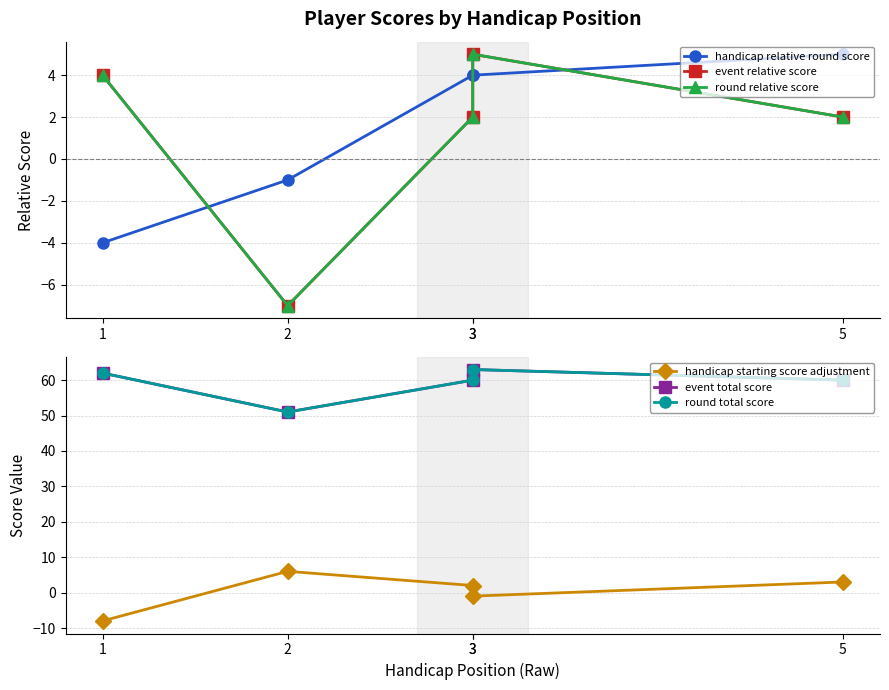

How many interior local valleys does the round total score series have?

1